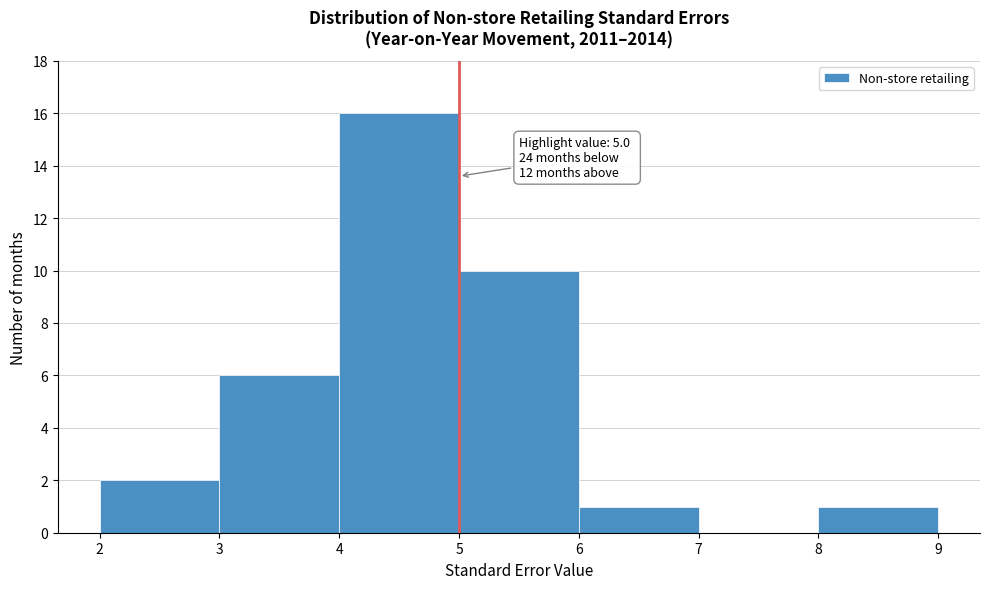

Which range on the x-axis has the tallest bar?

4 to 5